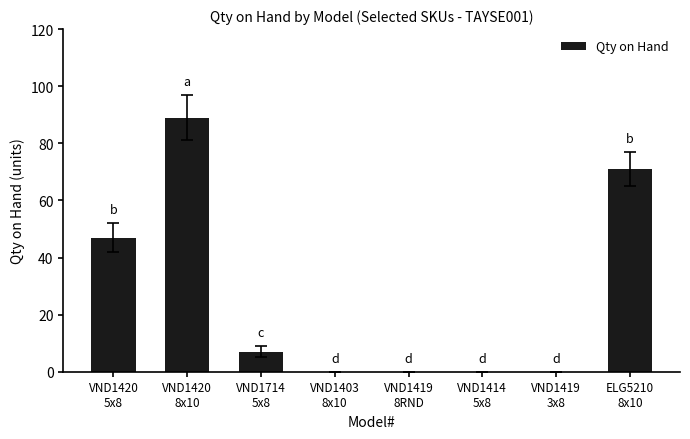

What is the maximum value shown in the chart?

89